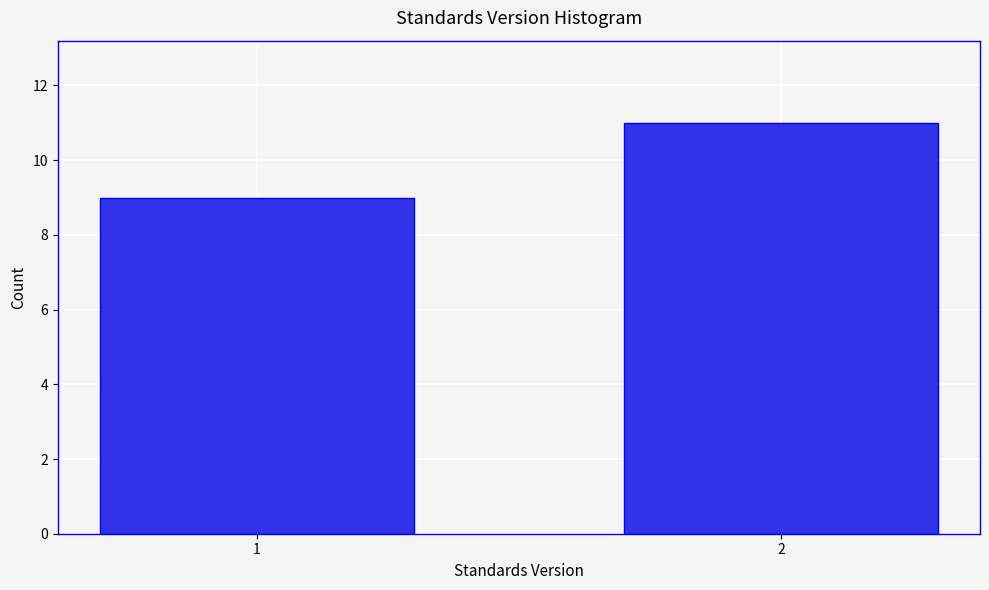

Reading left to right, transcribe all the data shown in this chart.

1=9	2=11